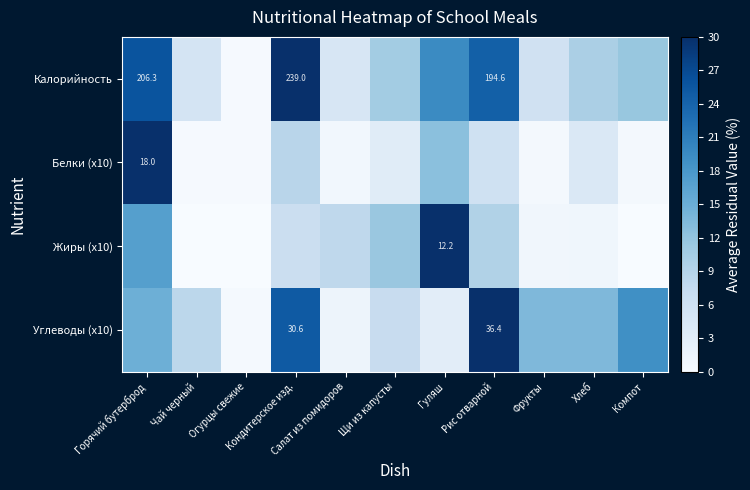

The value of Углеводы (x10) at Хлеб is 13.5. True or false?

True